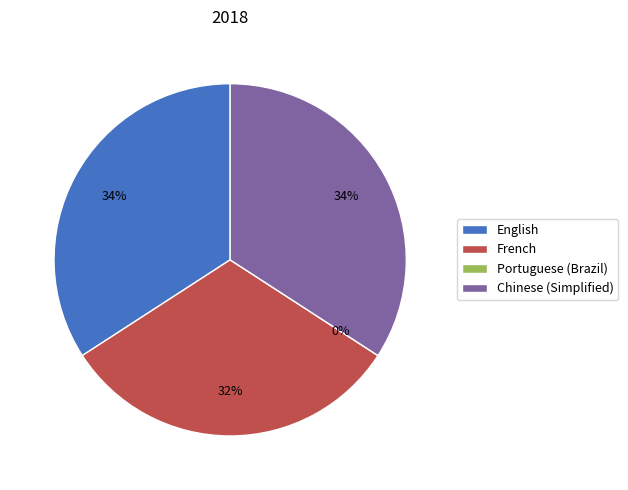

Is the sum of Portuguese (Brazil) and French greater than half?

No